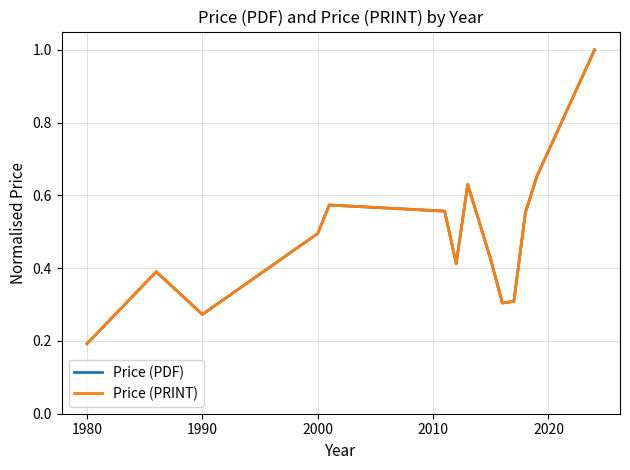

What is the maximum value for Price (PRINT)?

1.0